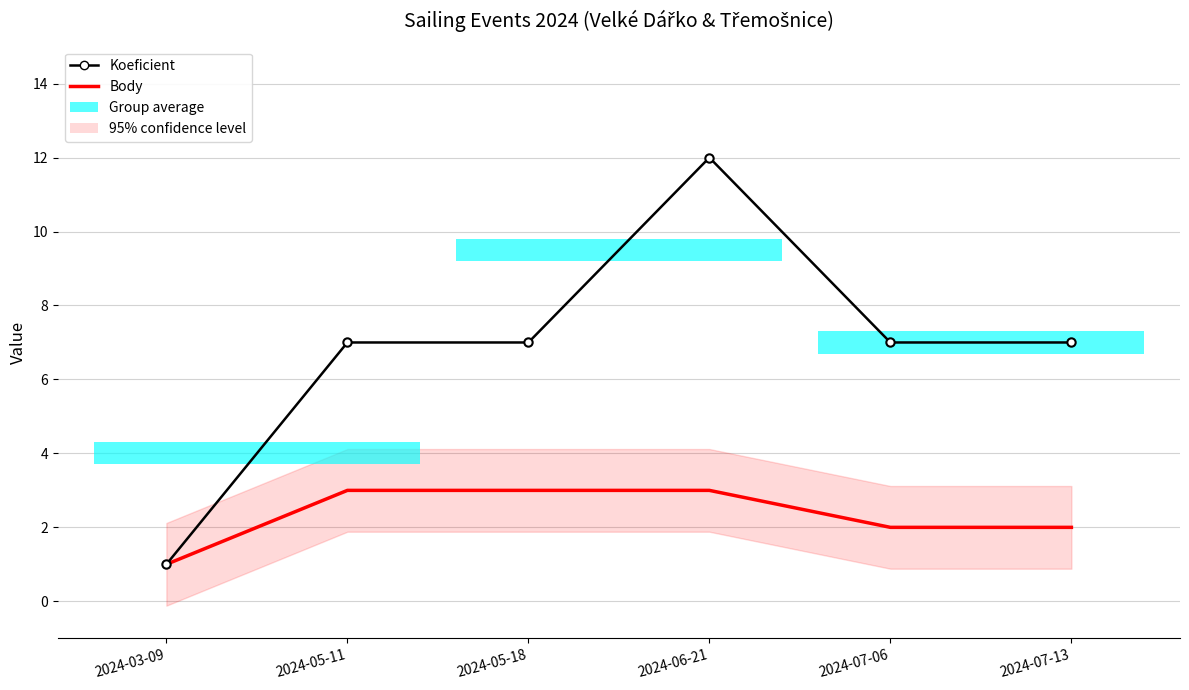

What is the difference between the maximum and second lowest values in the Koeficient series?

5